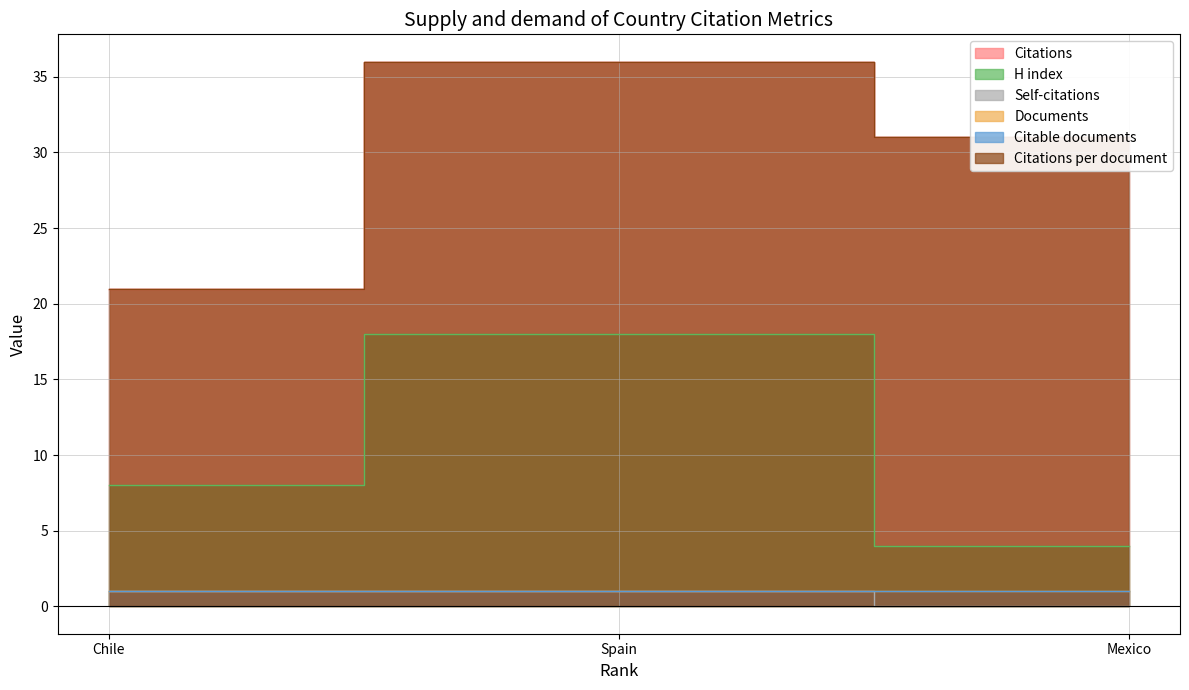

Which series has the largest range (max minus min)?

Citations